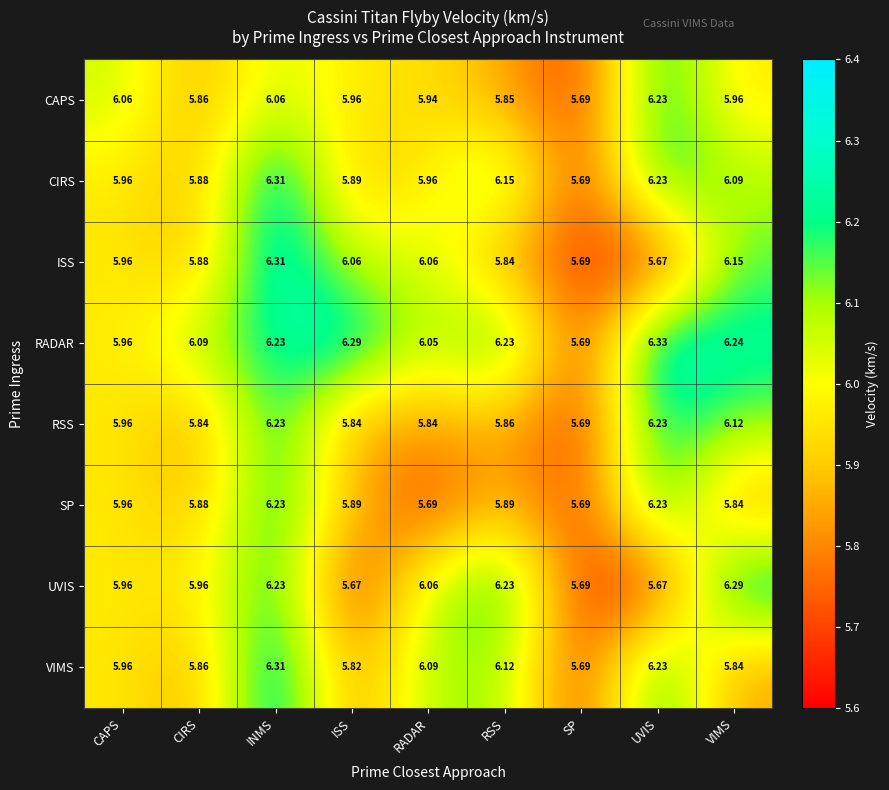

At which label does ISS reach its minimum?

UVIS